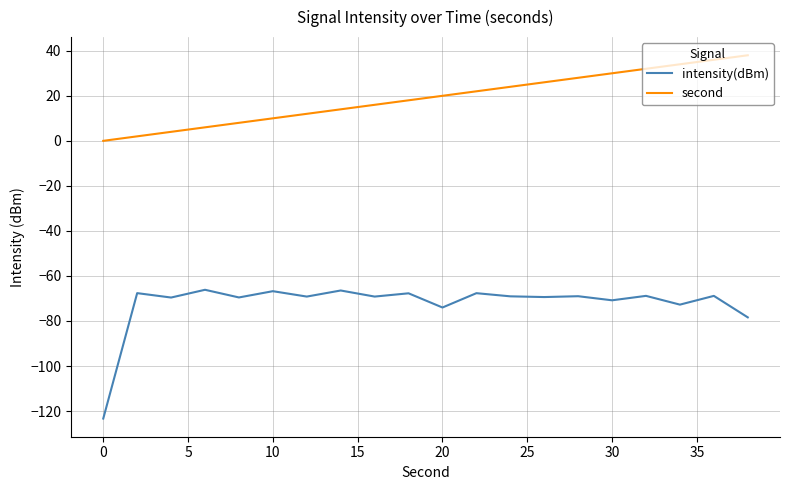

What is the smallest value displayed?

-123.3